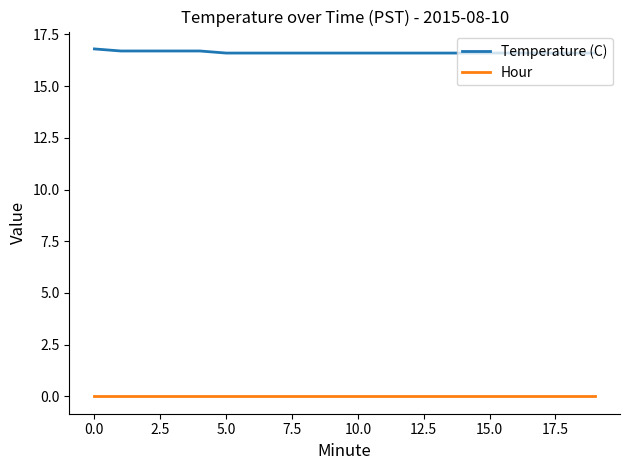

Reading right to left, what are all the values shown in this chart?

Temperature (C): 16.6	16.6	16.6	16.6	16.6	16.6	16.6	16.6	16.6	16.6	16.6	16.6	16.6	16.6	16.6	16.7	16.7	16.7	16.7	16.8
Hour: 0.0	0.0	0.0	0.0	0.0	0.0	0.0	0.0	0.0	0.0	0.0	0.0	0.0	0.0	0.0	0.0	0.0	0.0	0.0	0.0